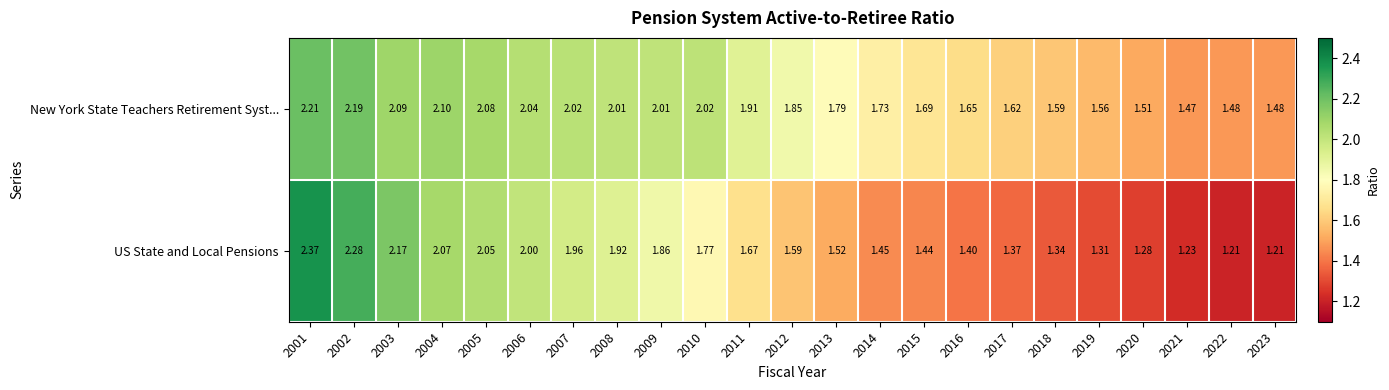

Which series has the widest spread of values?

US State and Local Pensions